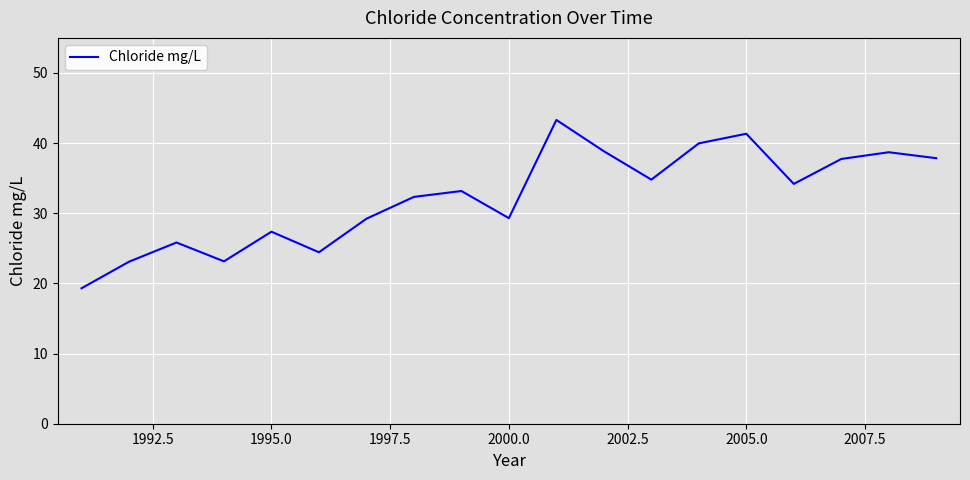

Count the number of data series in this chart.

1